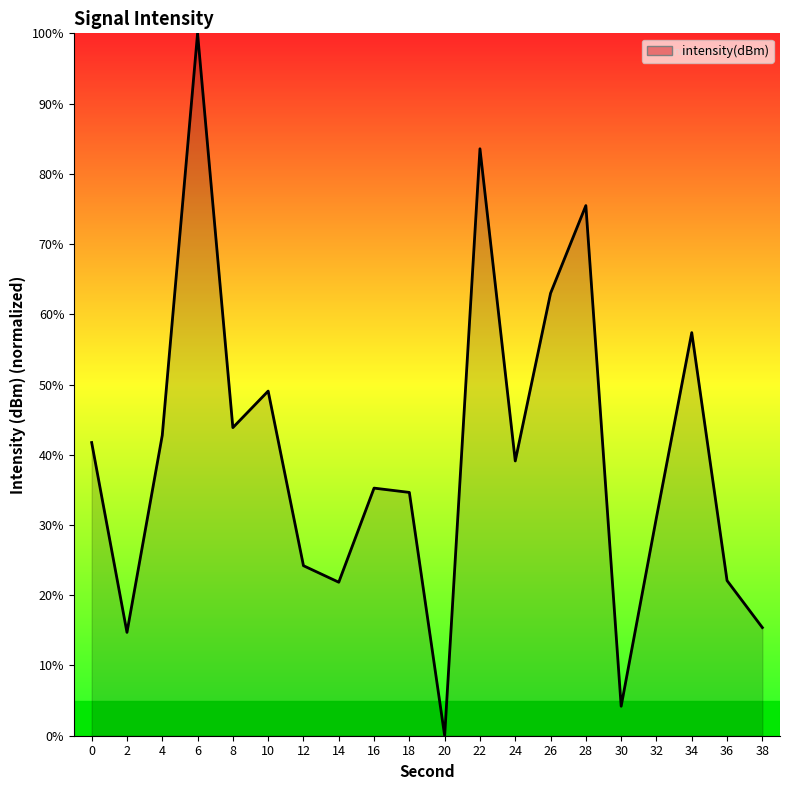

How many distinct data groups are displayed?

1